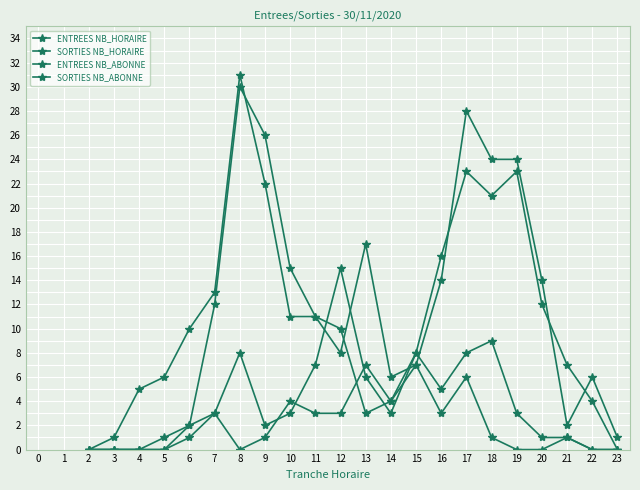

How many lines are shown in the chart?

4